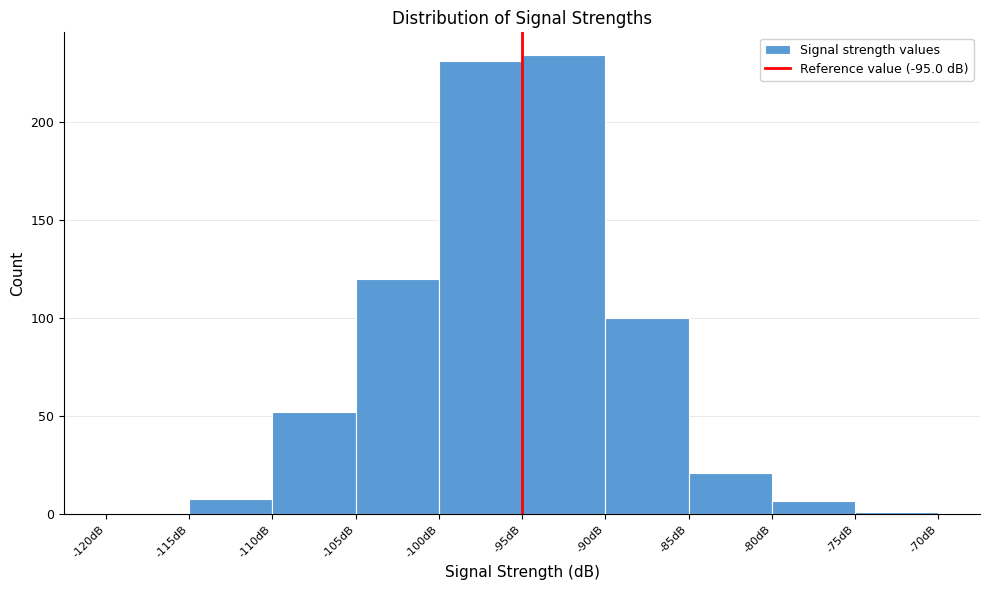

What is the height of the bar covering -95 to -90 on the x-axis? The values are not printed on the chart, so give them approximately, as read against the axis.

235